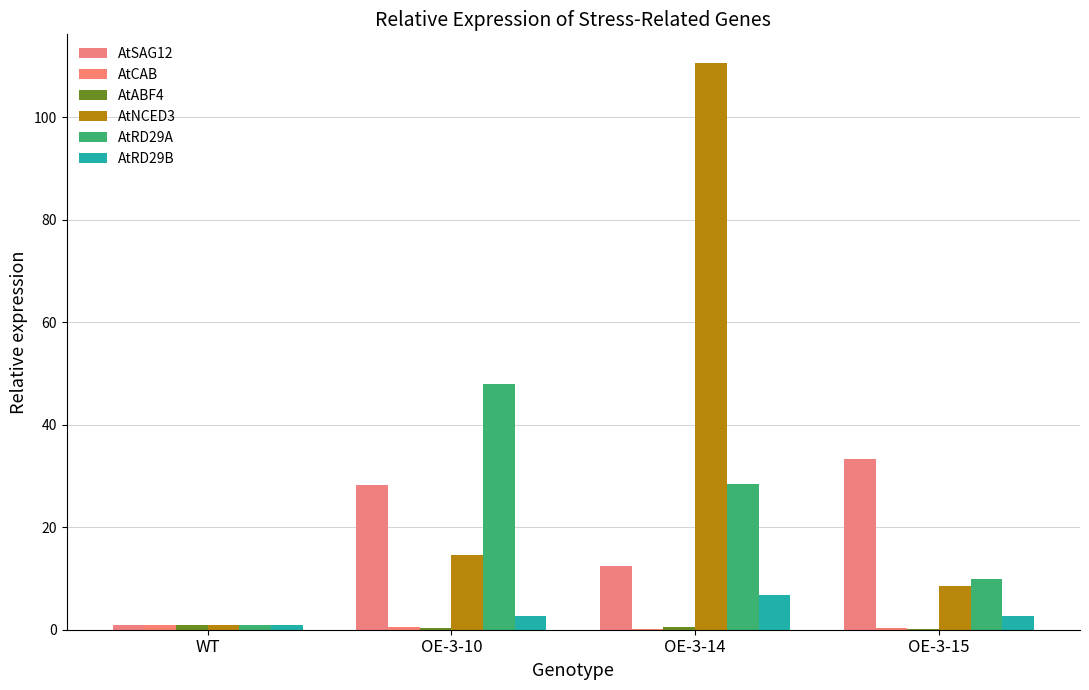

What is the difference between the second highest and minimum values in the AtRD29A series?

27.4